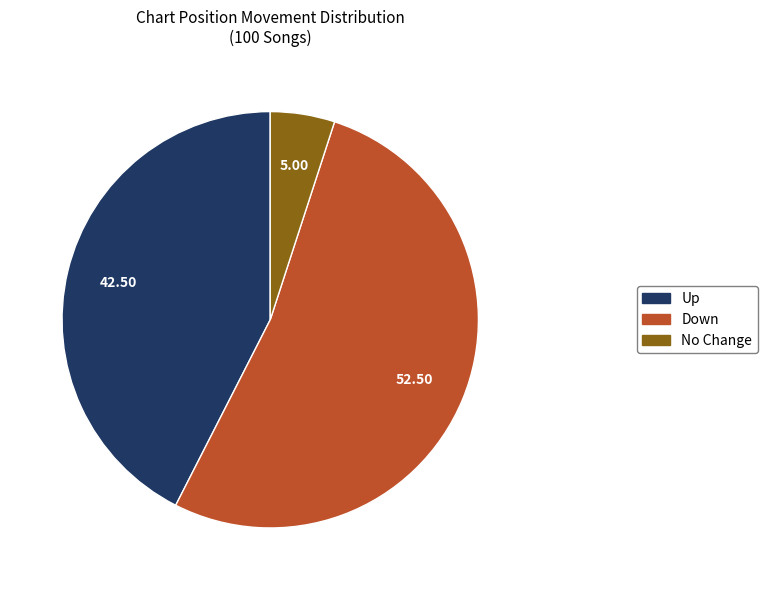

How many segments does this pie chart have?

3